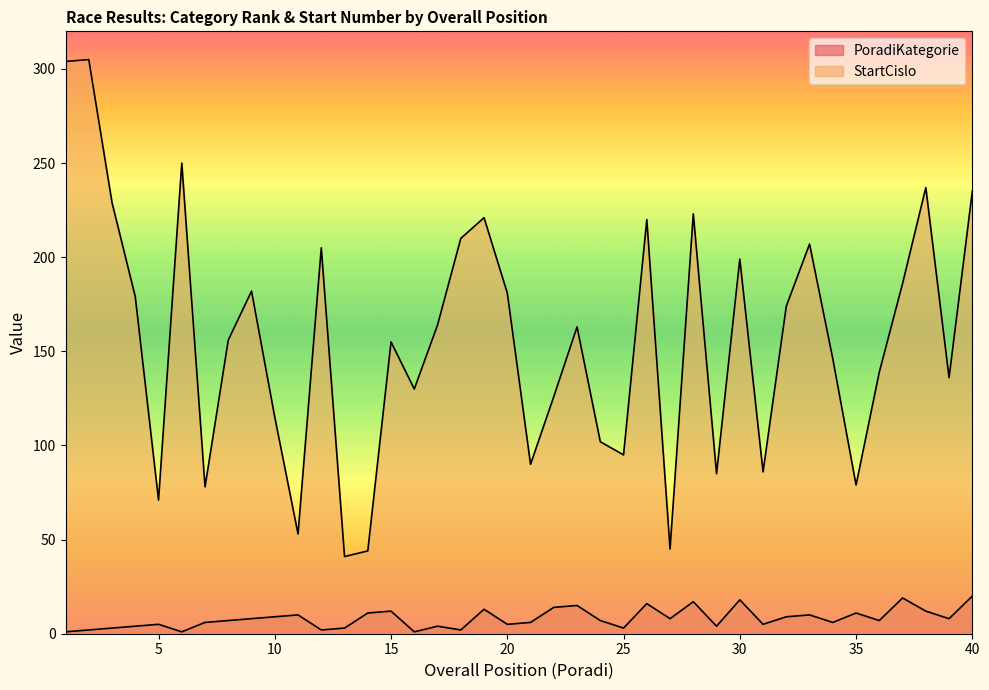

What is the lowest value of the StartCislo series?

41